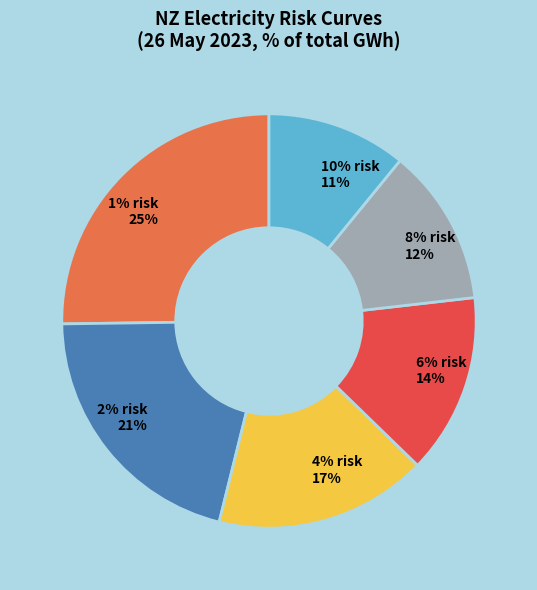

Is it true that 10% risk is 11% of the pie?

True